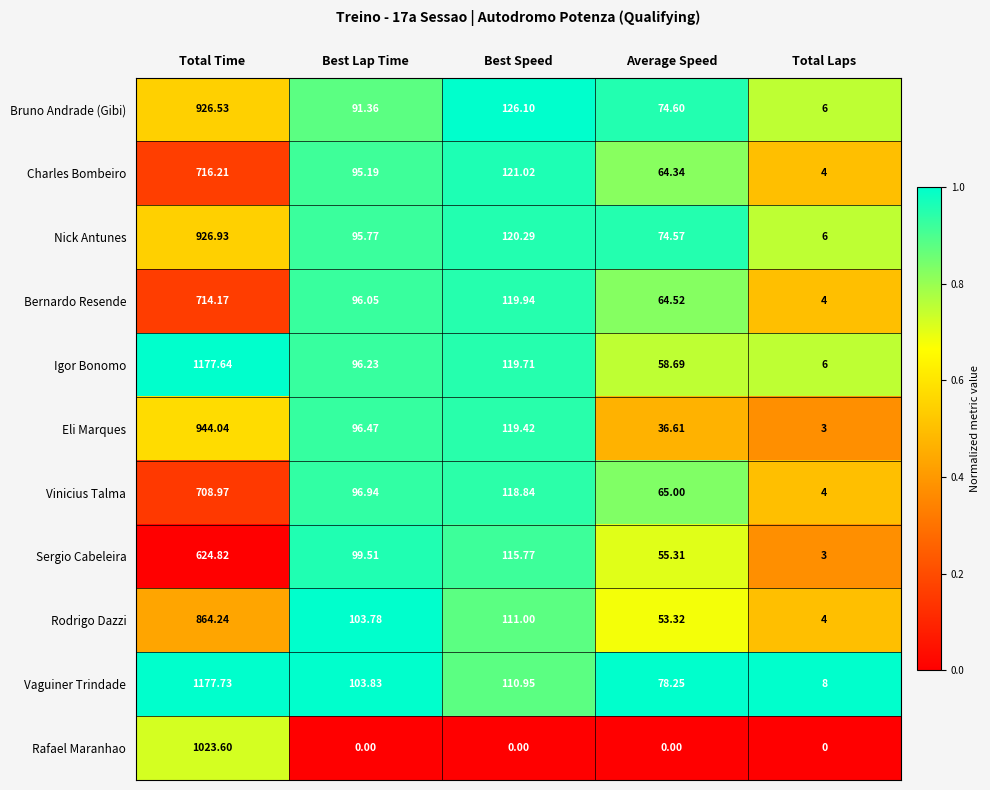

How many categories are shown in the chart?

5